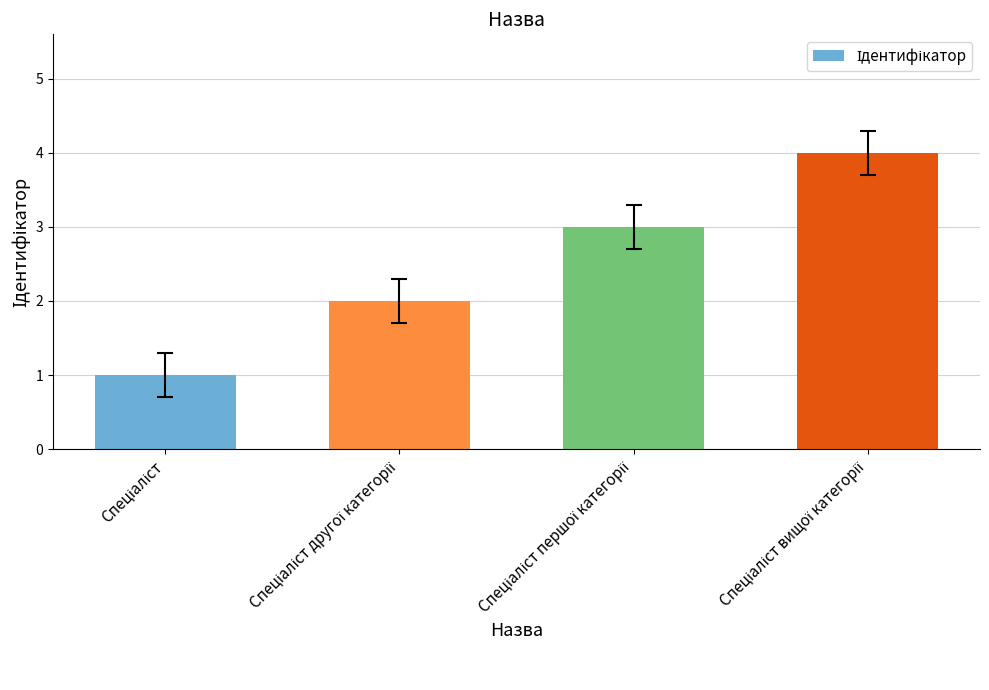

What is the greatest value displayed?

4